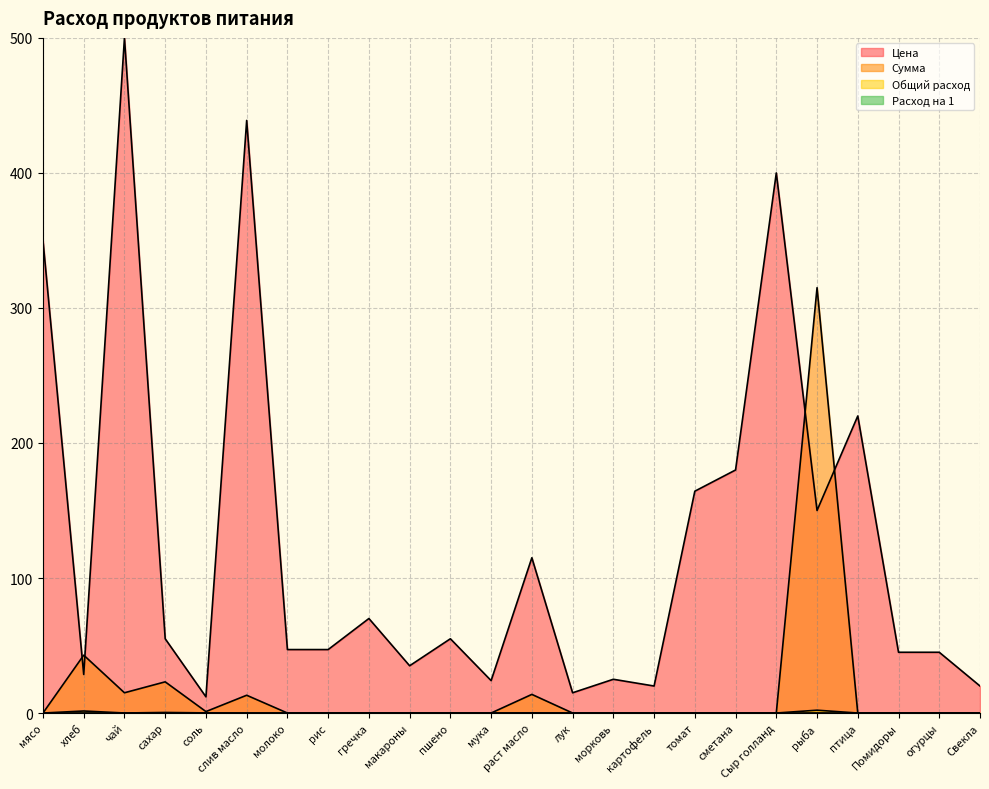

True or false: Сумма and Расход на 1 cross at least once.

False